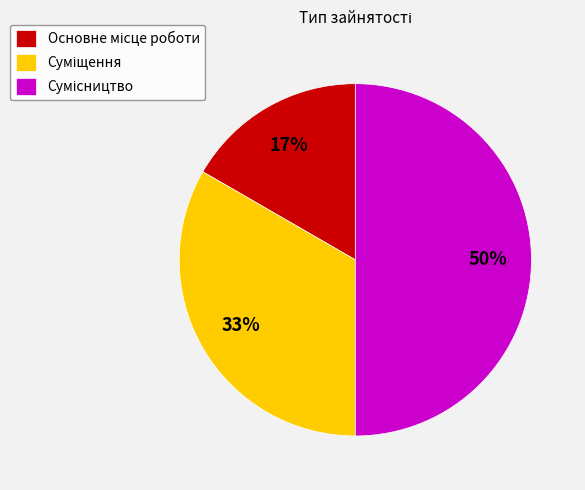

To the nearest percent, what is the average slice percentage?

33%